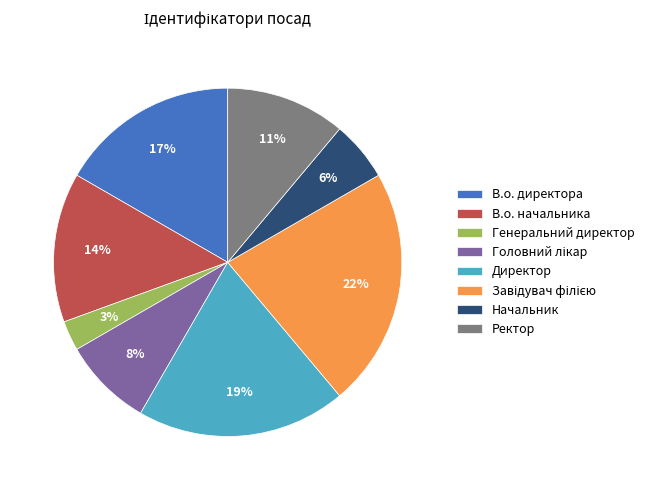

Do Начальник and В.о. директора together represent more than half of the pie?

No